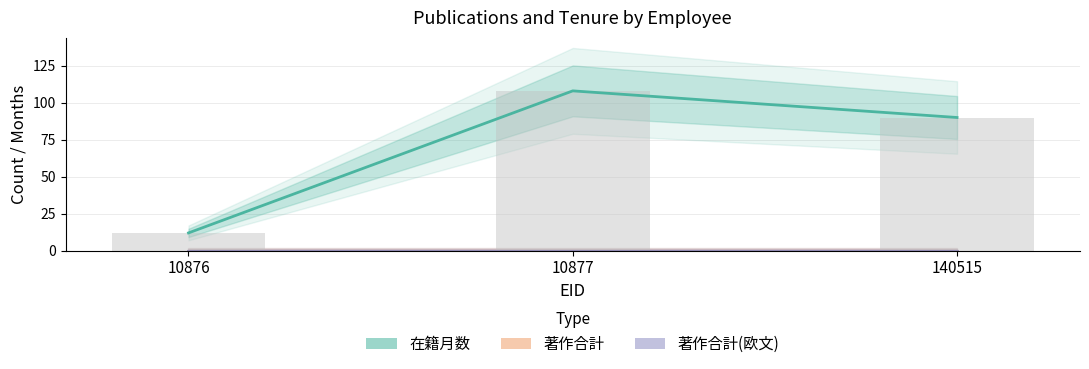

List the series in order of their peak value, lowest first.

著作合計, 著作合計(欧文), 在籍月数